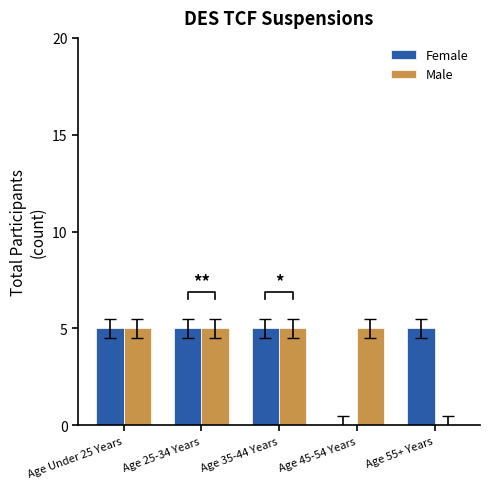

True or false: Female has a value of 5 at Age 55+ Years.

True